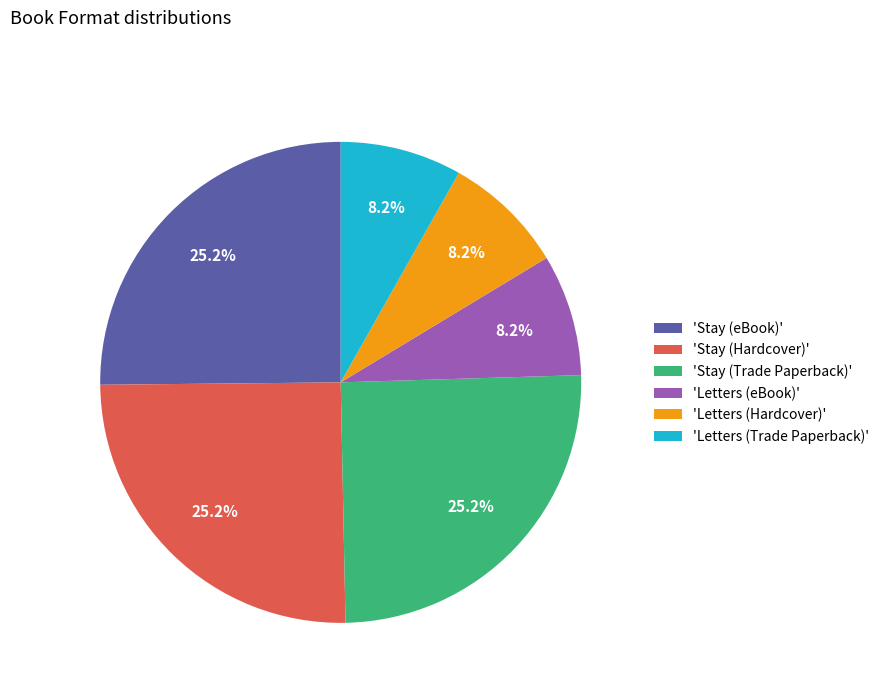

Count the number of slices in the pie.

6